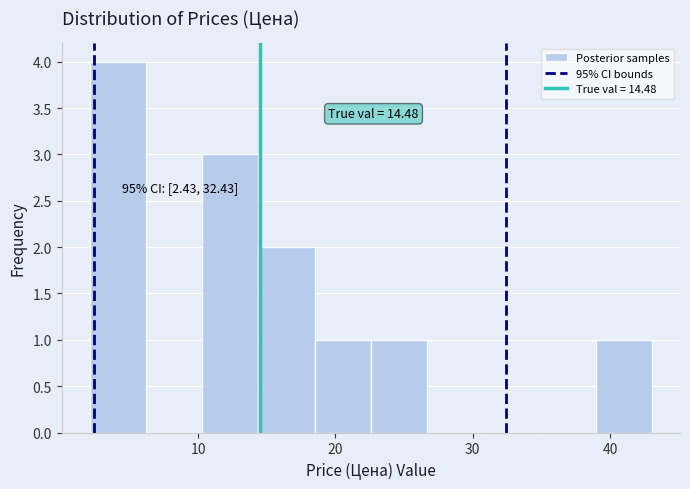

Which range on the x-axis has the tallest bar?

2 to 6